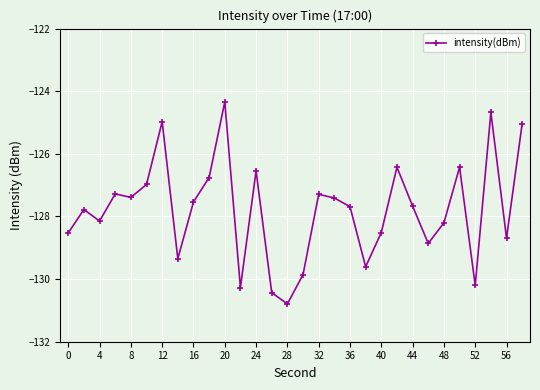

What is the greatest value displayed?

-124.3